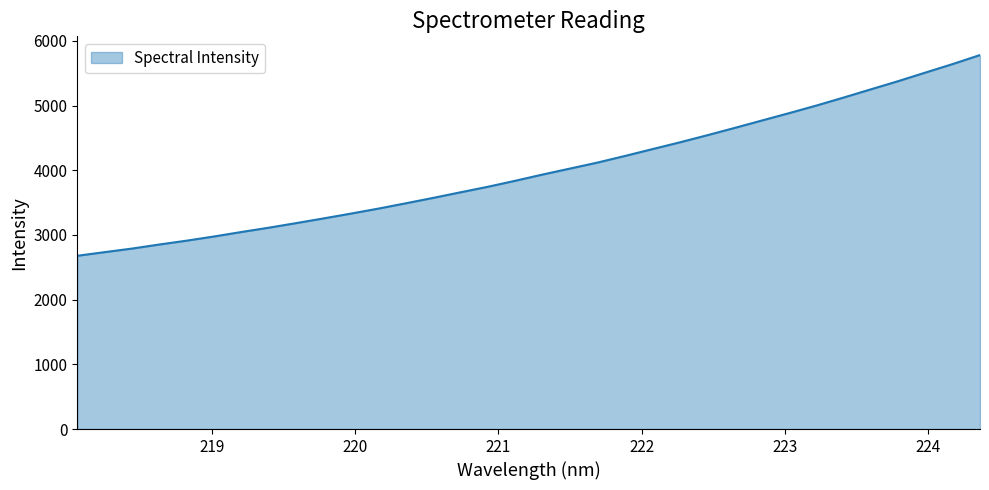

What is the minimum value shown in the chart?

2677.6